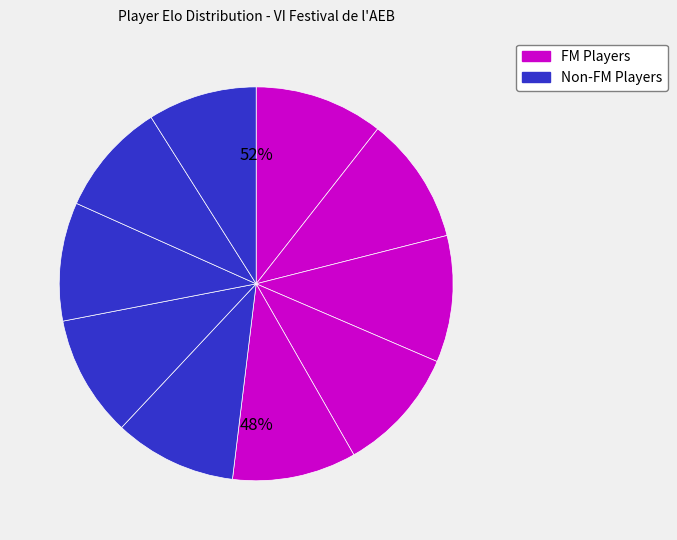

What is the ratio of the value at Asensio Ramos Enrique Fernando to the value at Coll Pons Guillem?

1.0